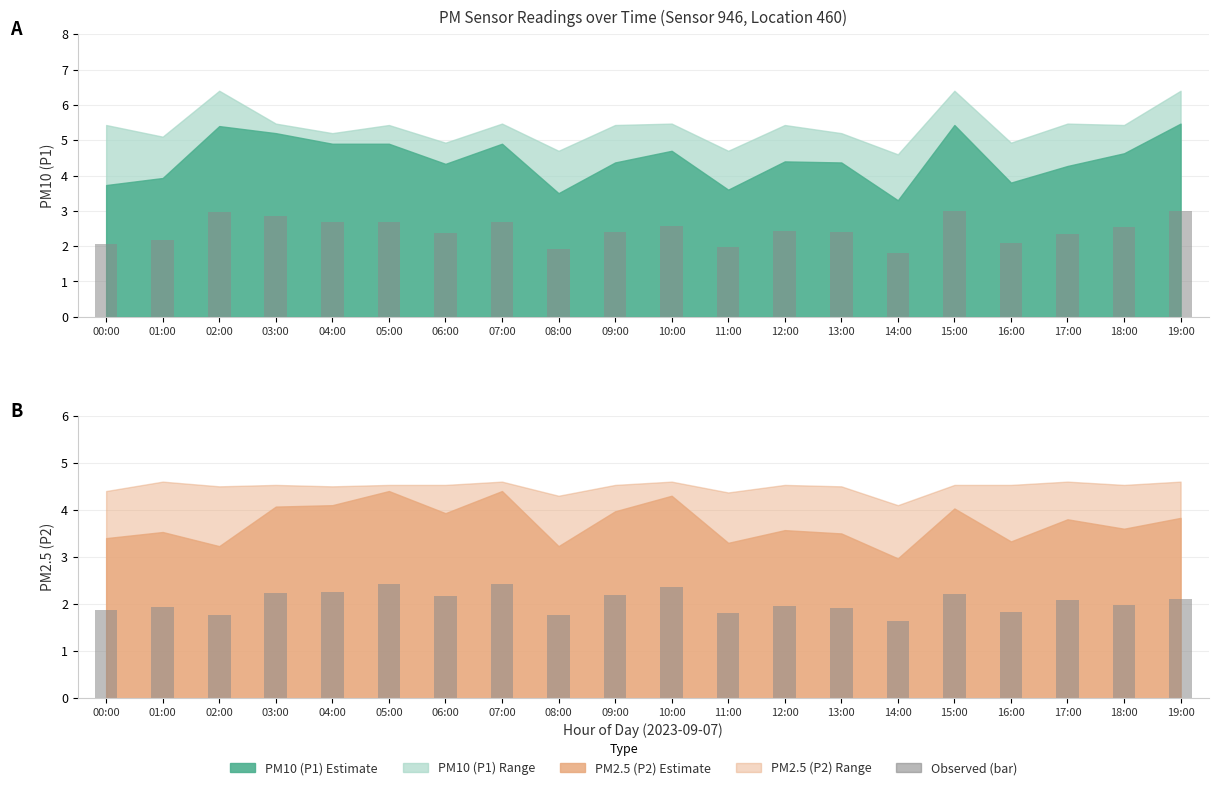

What is the maximum value for P2 observed?

2.4